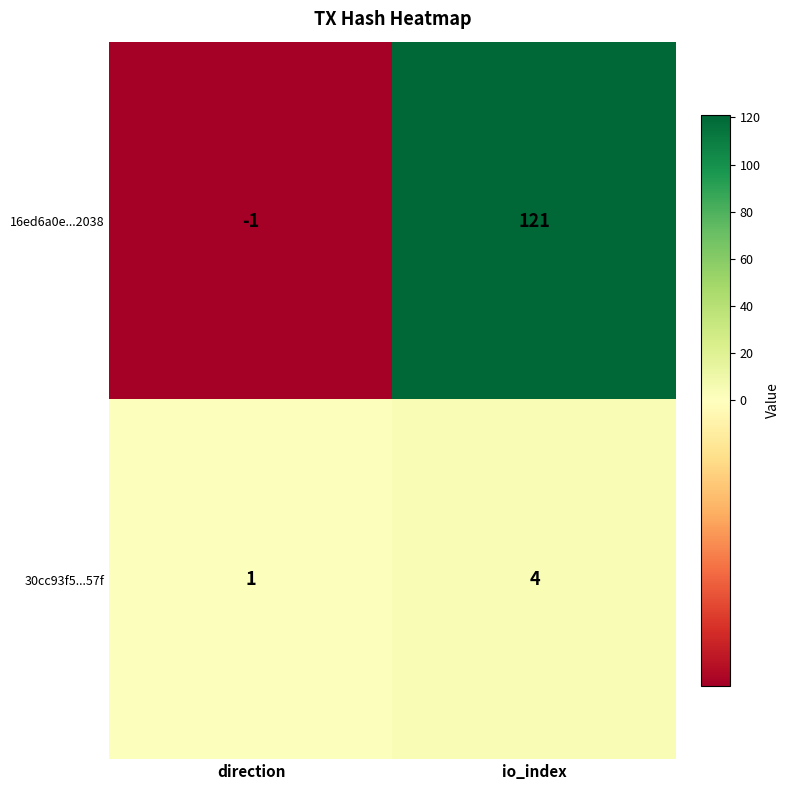

Between direction and io_index, which series saw the biggest shift?

16ed6a0e...2038